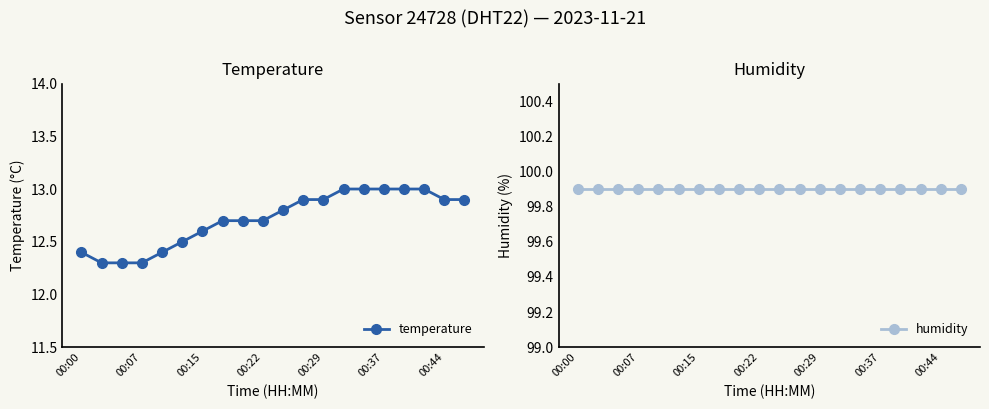

What is the value of the humidity point at the 6th from the left?

99.9